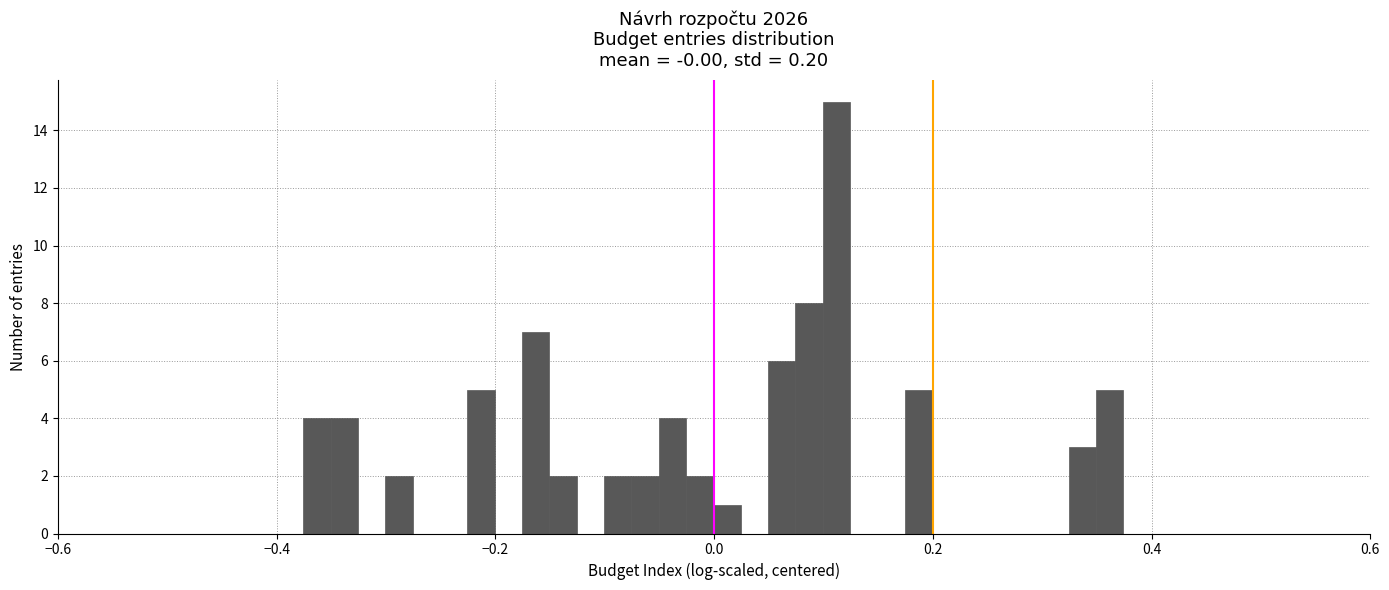

Read against the x-axis, roughly where is the centre of the tallest bar?

0.12